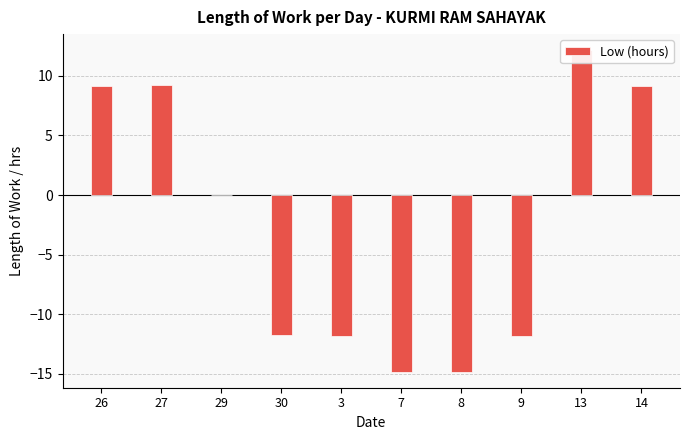

True or false: the data shows -4.5 at 7.

False